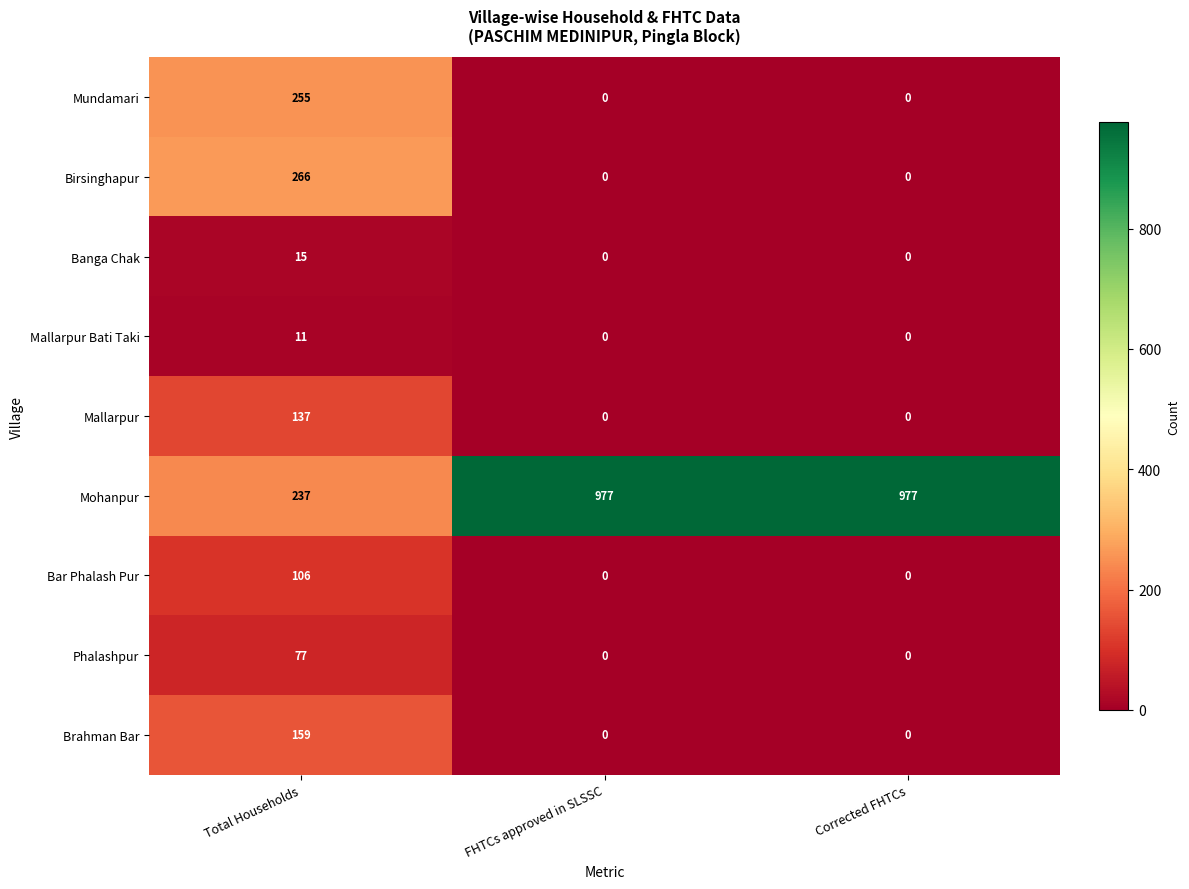

What is the difference between the maximum and second lowest values in the Brahman Bar series?

159